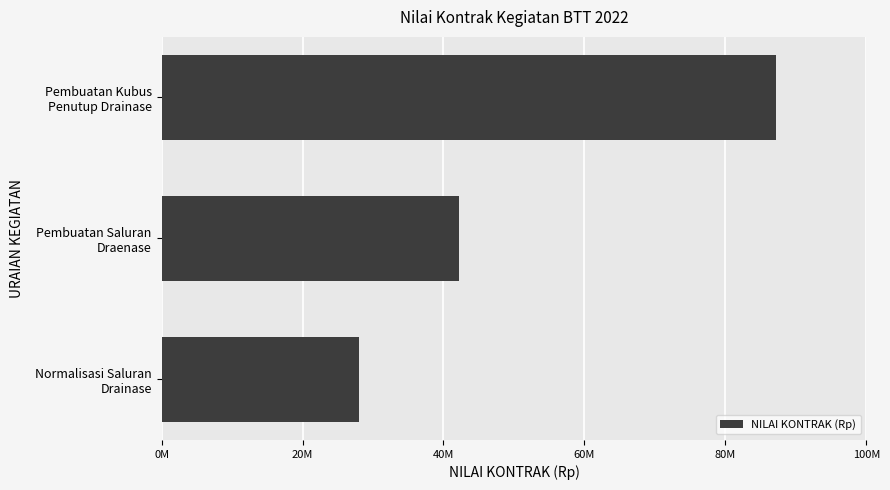

Where is the data nearest to the value 57562000?

Pembuatan Saluran
Draenase